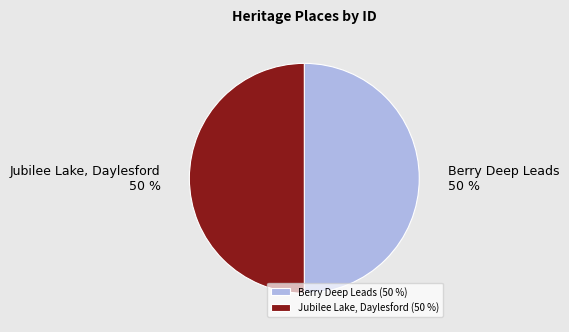

To the nearest percent, what percentage of the pie is Berry Deep Leads?

50%